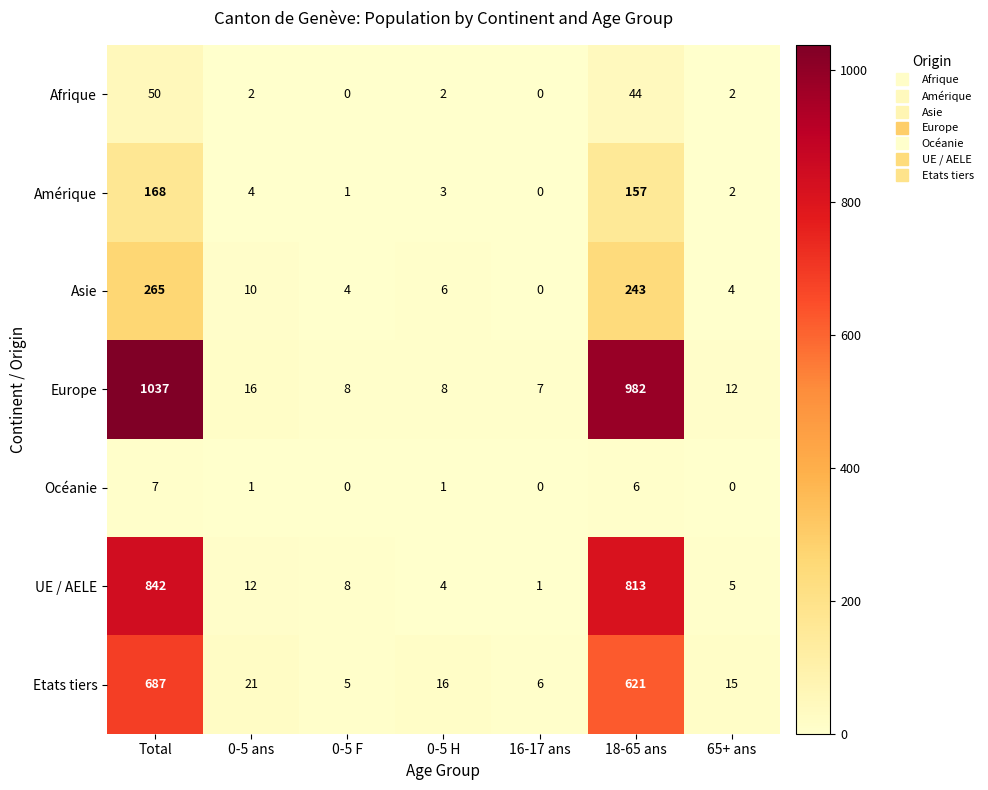

What is the greatest value displayed?

1037